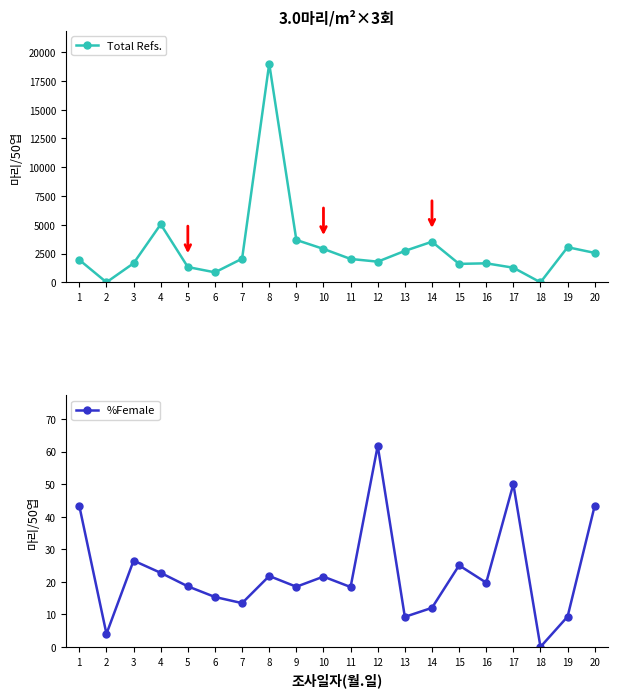

List the labels in order of %Female value, largest first.

12, 17, 20, 1, 3, 15, 4, 8, 10, 16, 5, 9, 11, 6, 7, 14, 19, 13, 2, 18